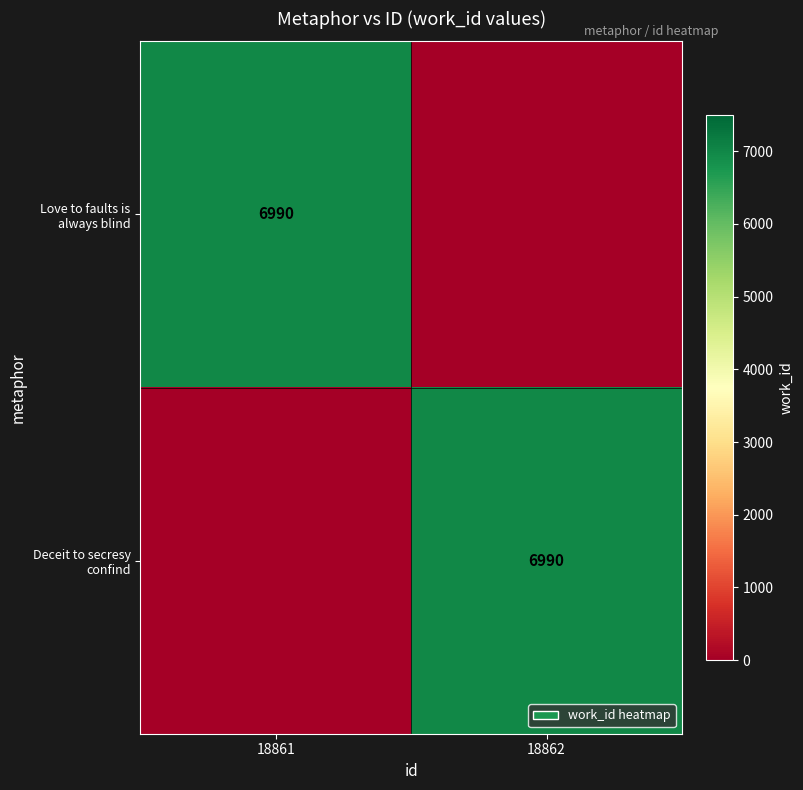

The value of Deceit to secresy confind at 18862 is 9281. True or false?

False